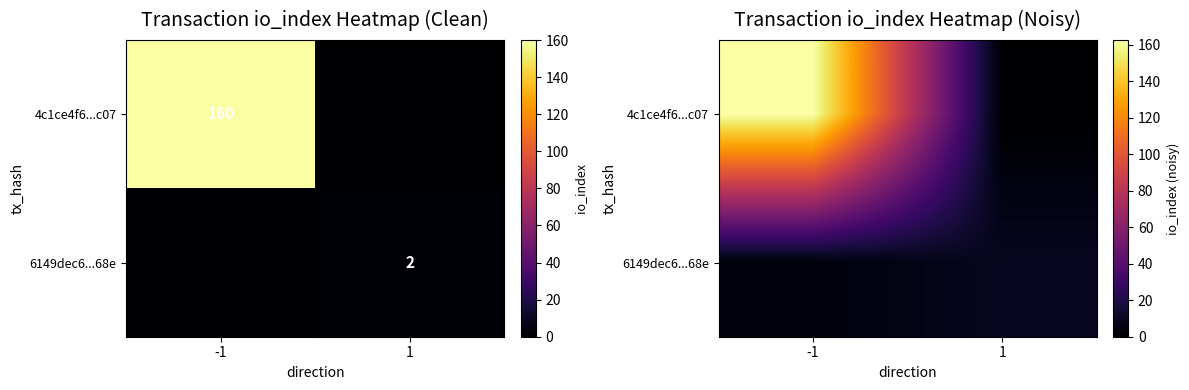

At which label is 6149dec6...68e closest to 6?

-1